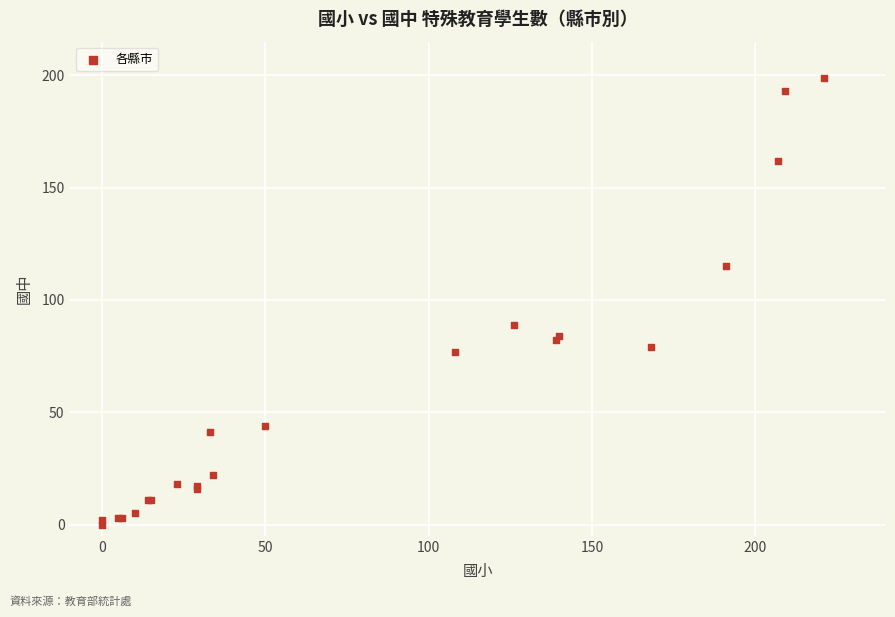

What Y value in the scatter plot is closest to 99?

89